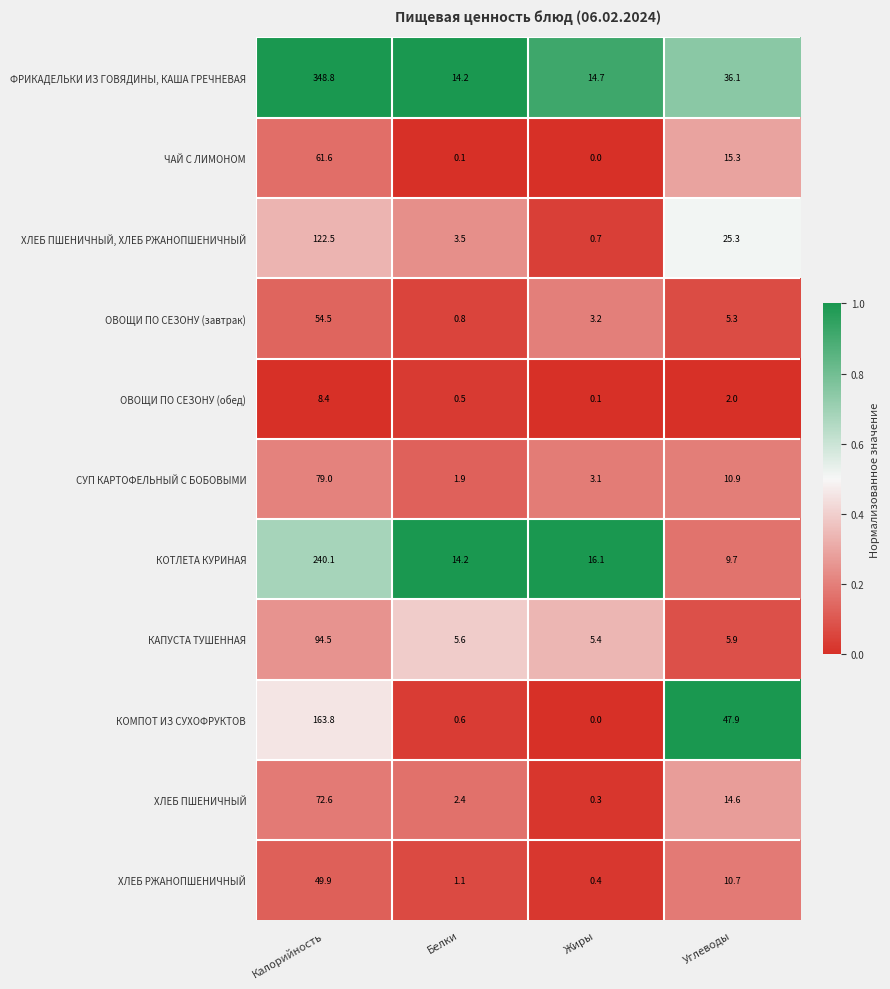

What is the spread (max minus min) of values at Углеводы?

45.9